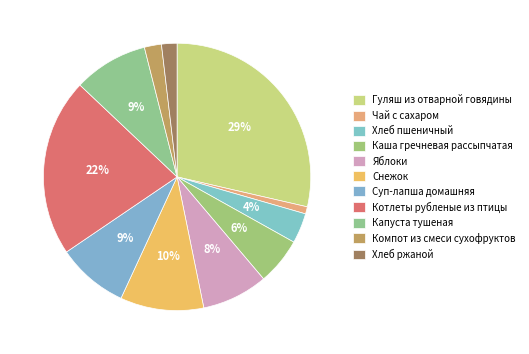

Is it true that Суп-лапша домашняя is 1% of the pie?

False